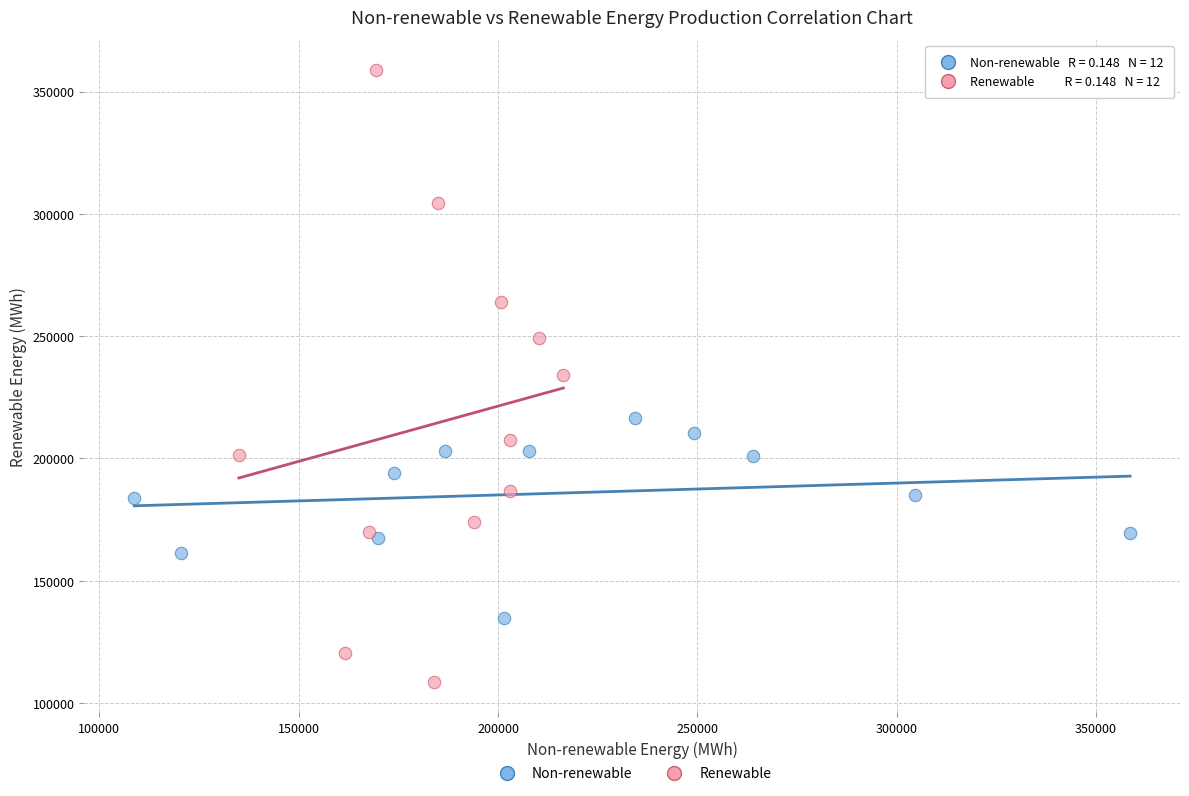

Which series has the largest Y range (max minus min)?

Renewable